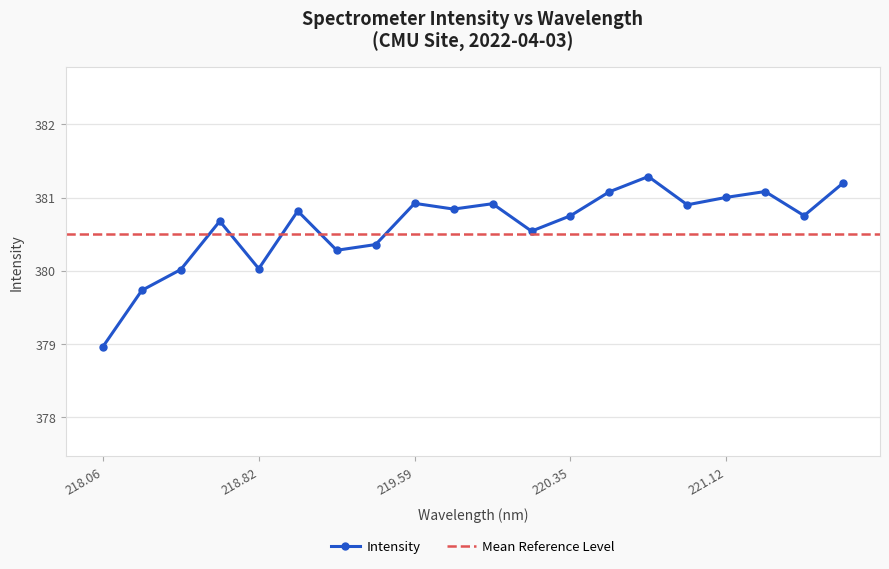

At which category does Intensity reach its first local valley?

218.82